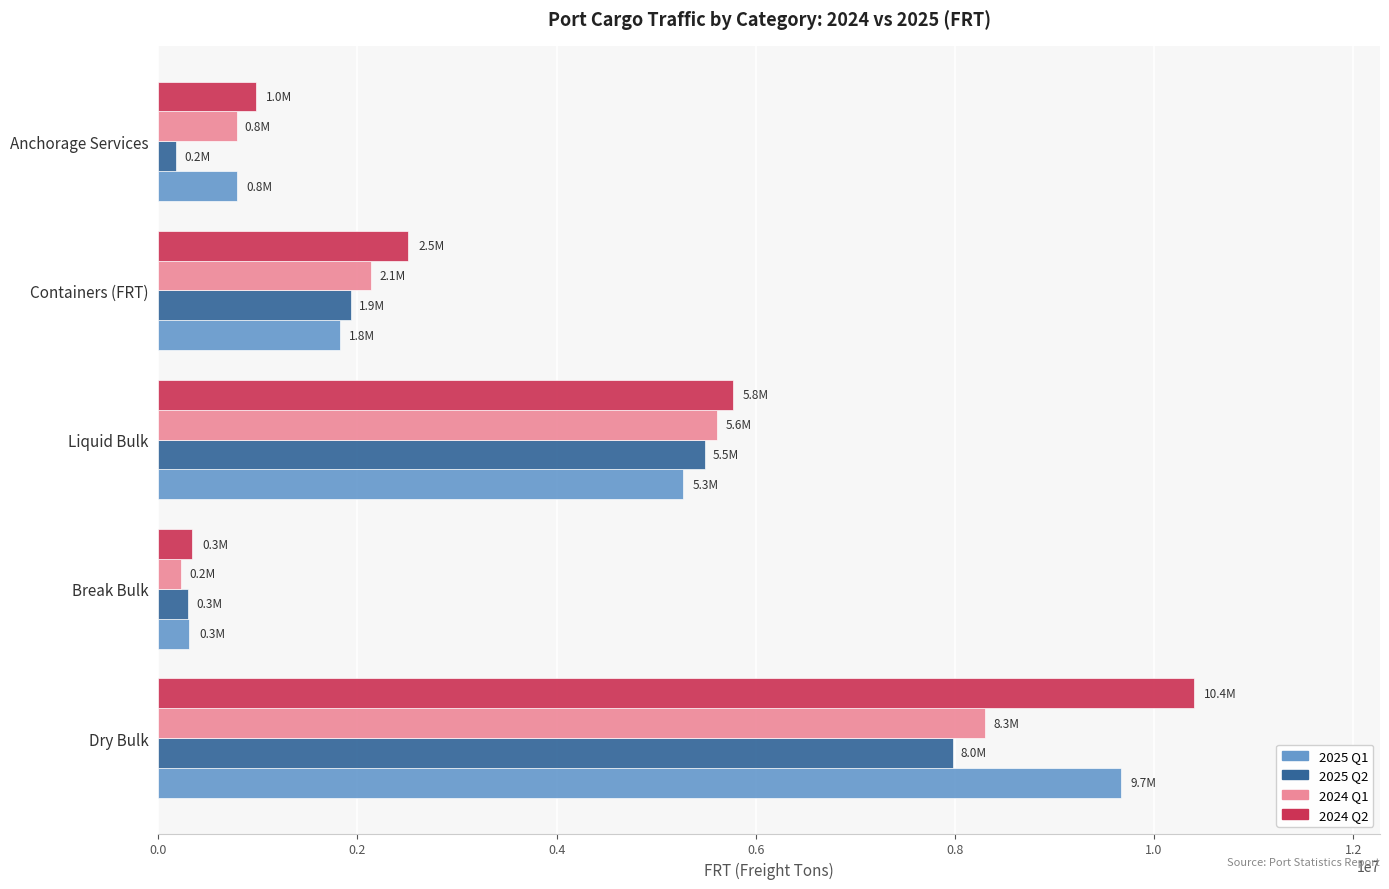

What is the sum of all 2025 Q1 values?

17857716